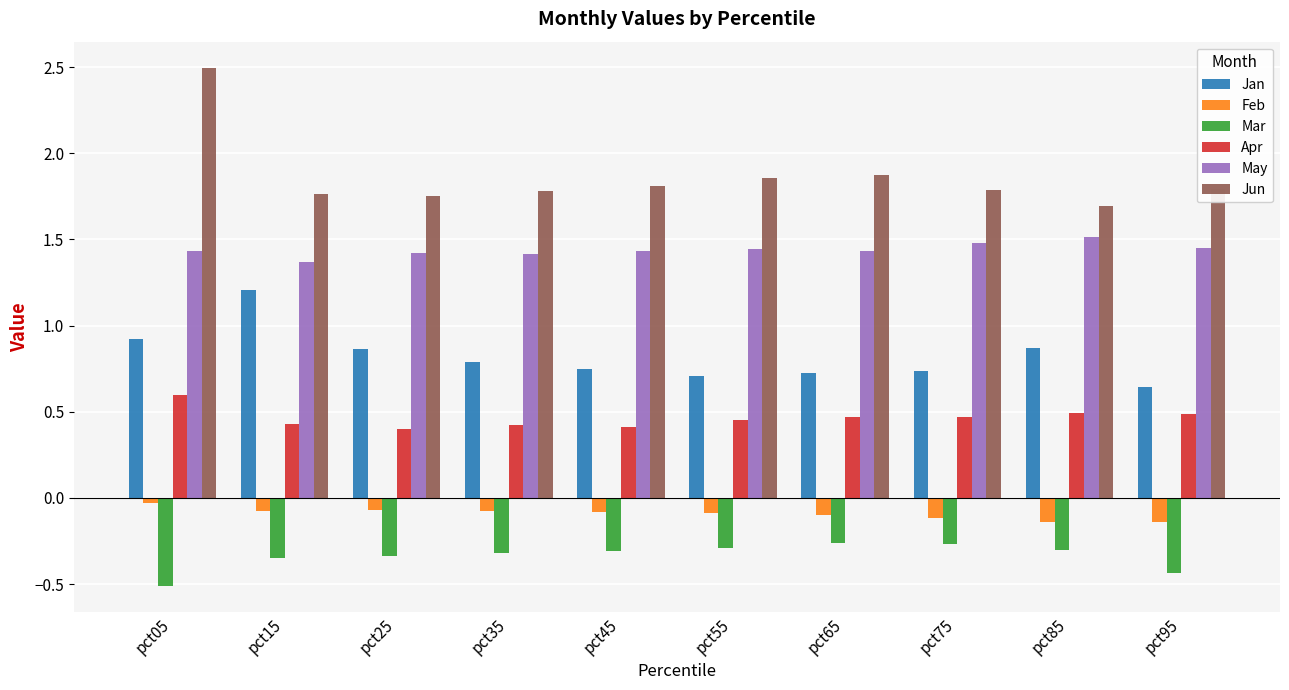

Count the Jun values in the range 1 to 2.

9